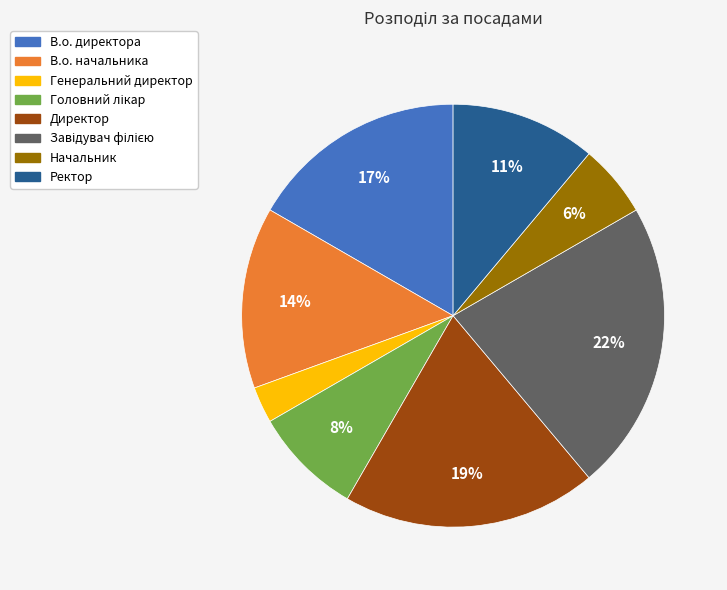

Does any single category account for the majority?

No